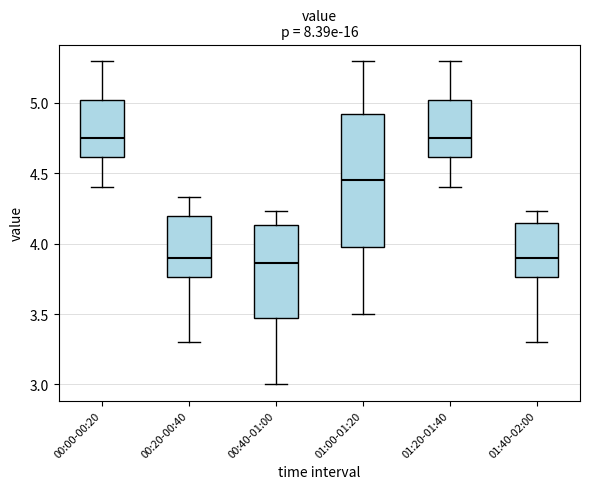

Reading left to right, read every box against the y-axis: the position of its median line, the range the box covers, and the ends of its whiskers. The values are not printed on the chart, so give them approximately, as read against the axis.

00:00-00:20: median 4.75, box 4.60 to 5.00, whiskers 4.40 to 5.30
00:20-00:40: median 3.90, box 3.75 to 4.20, whiskers 3.30 to 4.35
00:40-01:00: median 3.85, box 3.50 to 4.15, whiskers 3.00 to 4.25
01:00-01:20: median 4.45, box 4.00 to 4.95, whiskers 3.50 to 5.30
01:20-01:40: median 4.75, box 4.60 to 5.00, whiskers 4.40 to 5.30
01:40-02:00: median 3.90, box 3.75 to 4.15, whiskers 3.30 to 4.25